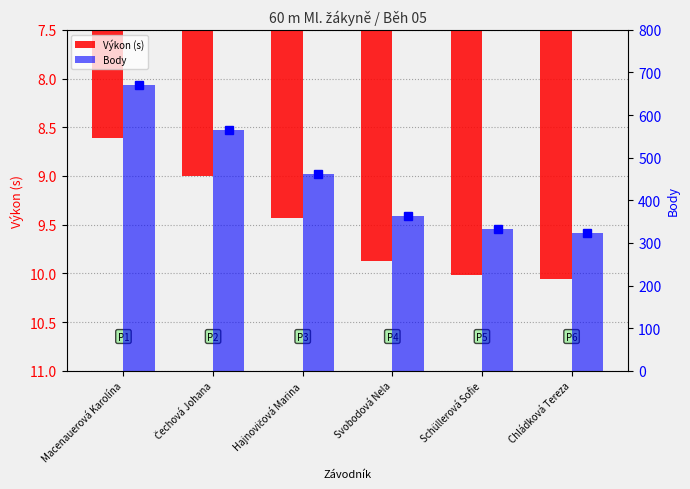

Rank the series by their average value, from lowest to highest.

Výkon (s), Body